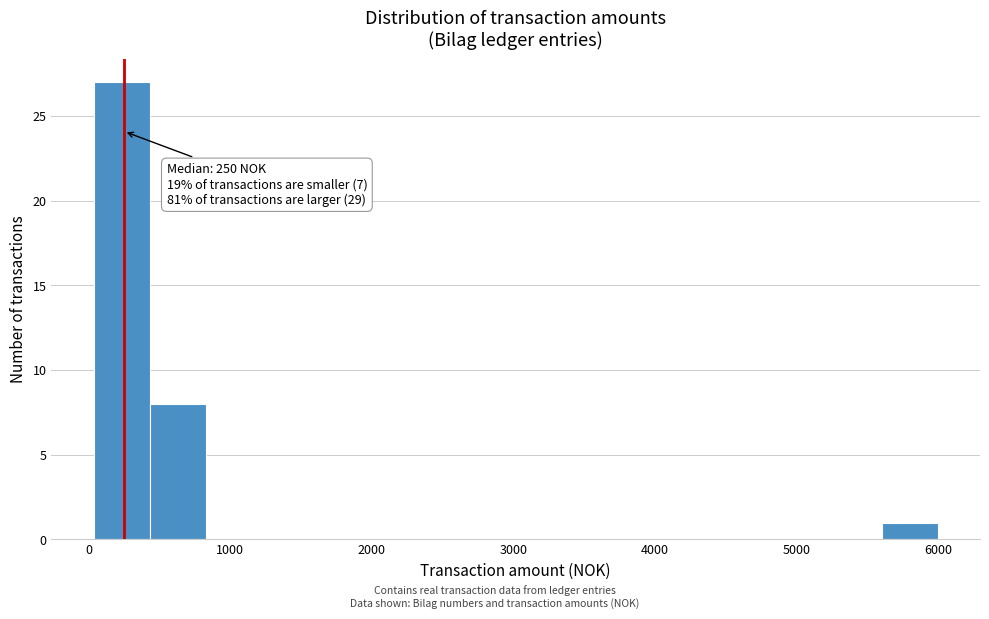

Around what value on the x-axis is the tallest bar? Give the approximate position of its centre, as read against the axis.

200